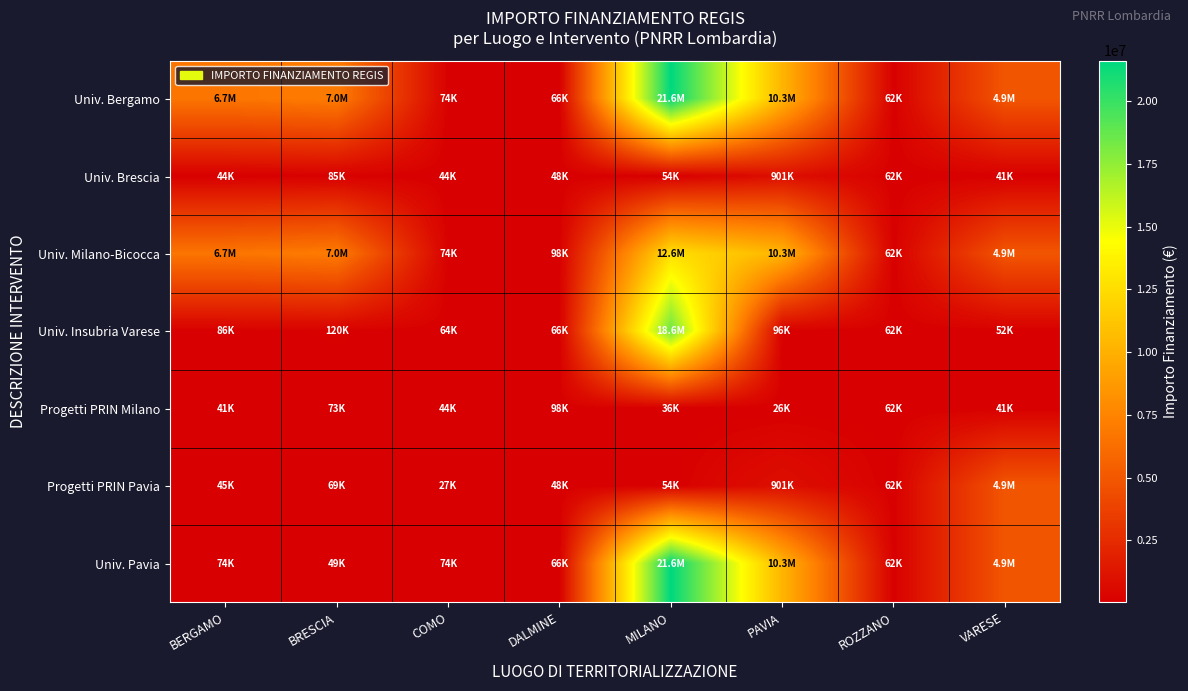

Reading right to left, list all the values displayed in this chart.

Univ. Bergamo: VARESE=4863405.0	ROZZANO=62062.4	PAVIA=10267188.0	MILANO=21615132.0	DALMINE=66393.6	COMO=73636.1	BRESCIA=7024917.0	BERGAMO=6664665.0
Univ. Brescia: VARESE=41196.6	ROZZANO=62062.4	PAVIA=900630.0	MILANO=54144.9	DALMINE=47794.5	COMO=44036.1	BRESCIA=84977.9	BERGAMO=44080.6
Univ. Milano-Bicocca: VARESE=4863405.0	ROZZANO=62062.4	PAVIA=10267188.0	MILANO=12608826.0	DALMINE=97812.0	COMO=73636.1	BRESCIA=7024917.0	BERGAMO=6664665.0
Univ. Insubria Varese: VARESE=52455.4	ROZZANO=62062.4	PAVIA=96064.0	MILANO=18552987.0	DALMINE=66393.6	COMO=63747.5	BRESCIA=119783.4	BERGAMO=86371.0
Progetti PRIN Milano: VARESE=41196.6	ROZZANO=62062.4	PAVIA=25552.0	MILANO=36123.8	DALMINE=97812.0	COMO=44036.1	BRESCIA=73250.1	BERGAMO=41496.0
Progetti PRIN Pavia: VARESE=4863405.0	ROZZANO=62062.4	PAVIA=900630.0	MILANO=54144.9	DALMINE=47794.5	COMO=27342.9	BRESCIA=68925.6	BERGAMO=44978.7
Univ. Pavia: VARESE=4863405.0	ROZZANO=62062.4	PAVIA=10267188.0	MILANO=21615132.0	DALMINE=66393.6	COMO=73636.1	BRESCIA=48957.9	BERGAMO=73886.6